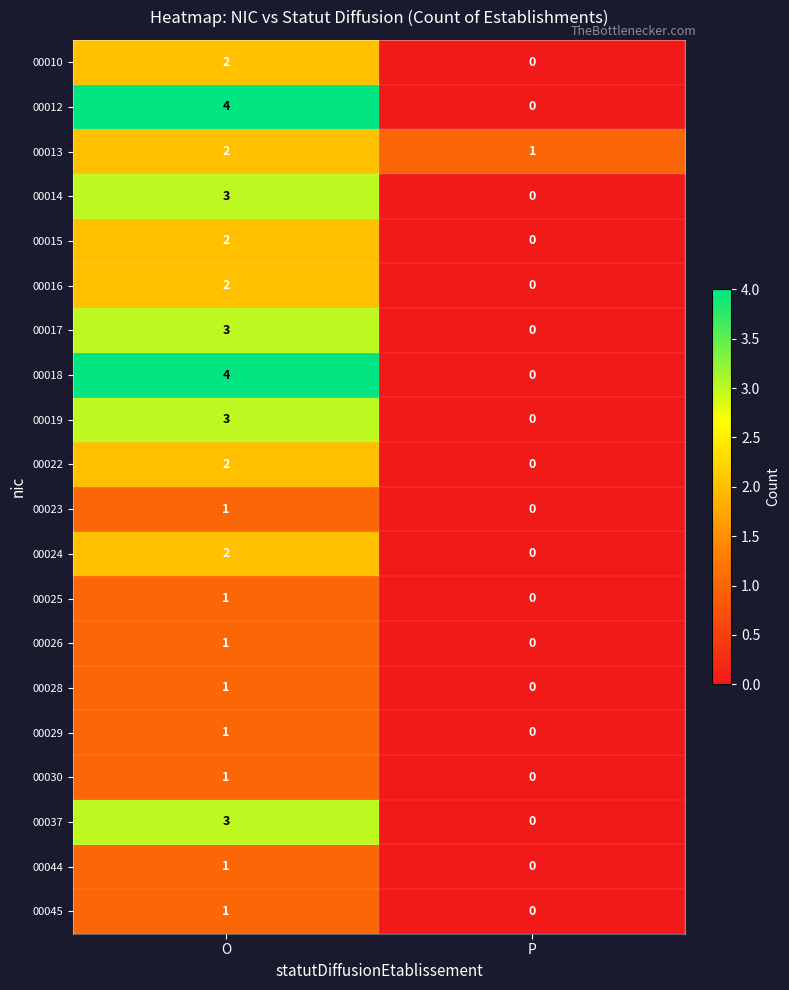

The value of 00012 at O is 6. True or false?

False